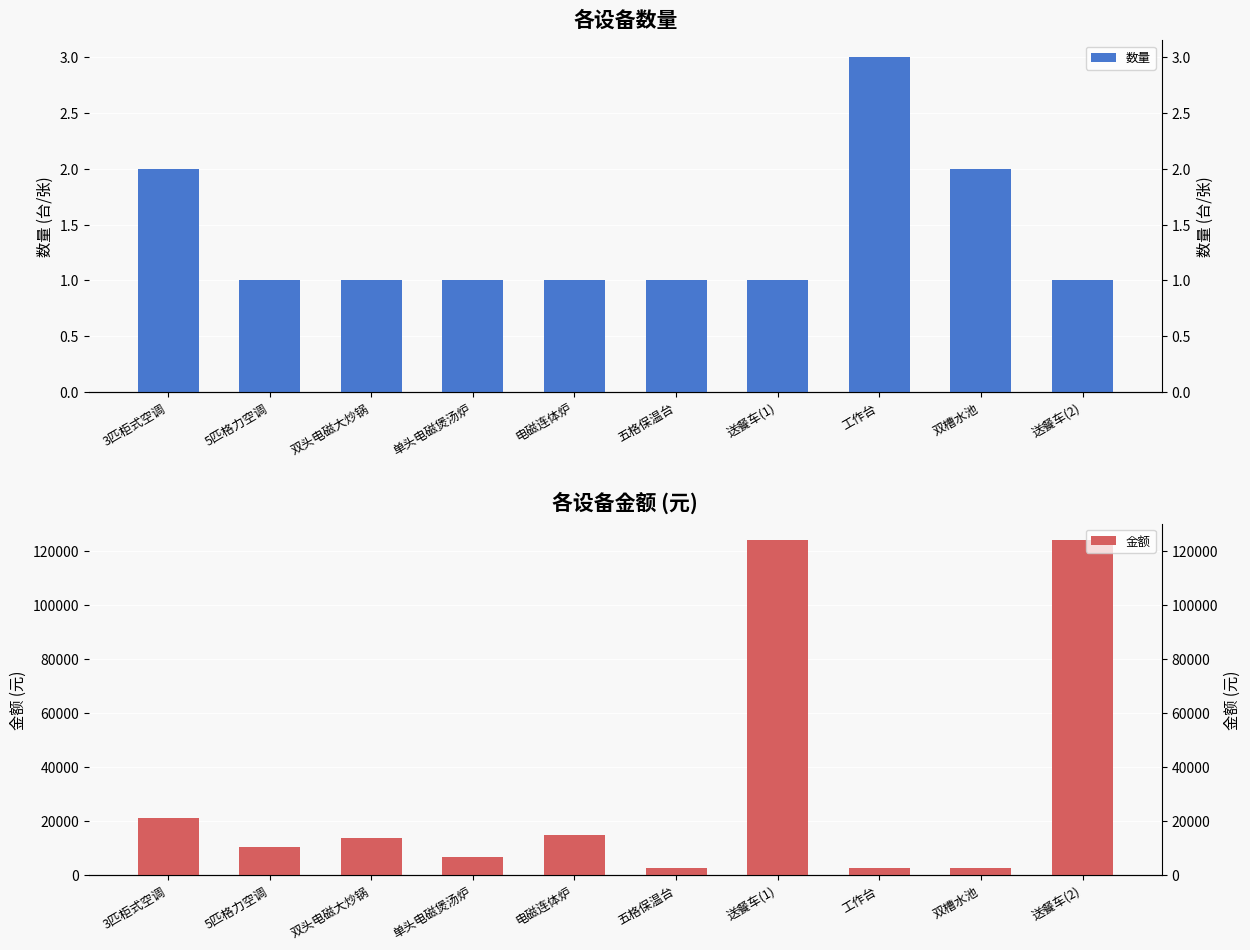

True or false: 数量 has a value of 1.0 at 电磁连体炉.

True